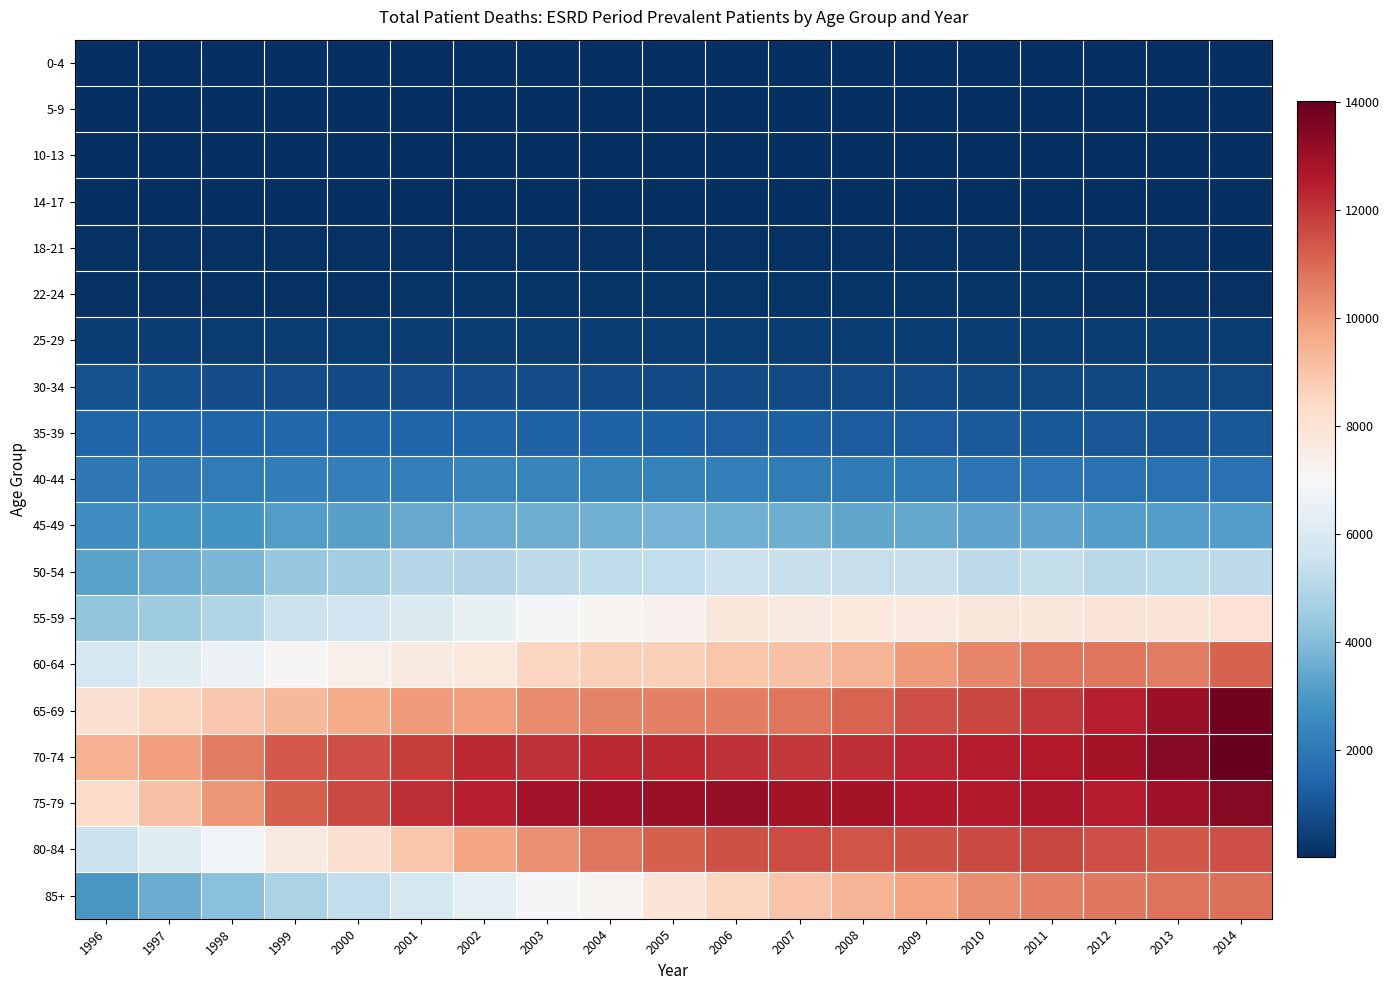

What is the total value across all series at 2013?

92518